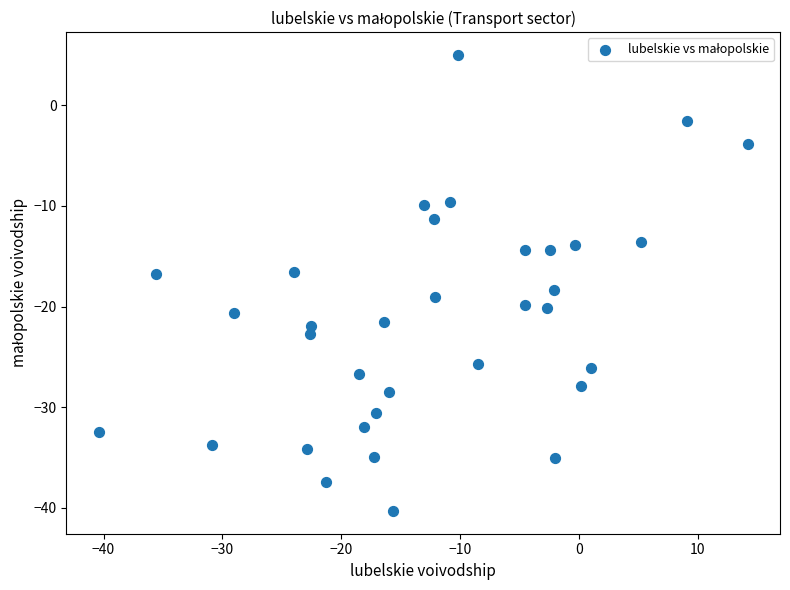

What is the range of Y values (max minus min)?

45.3